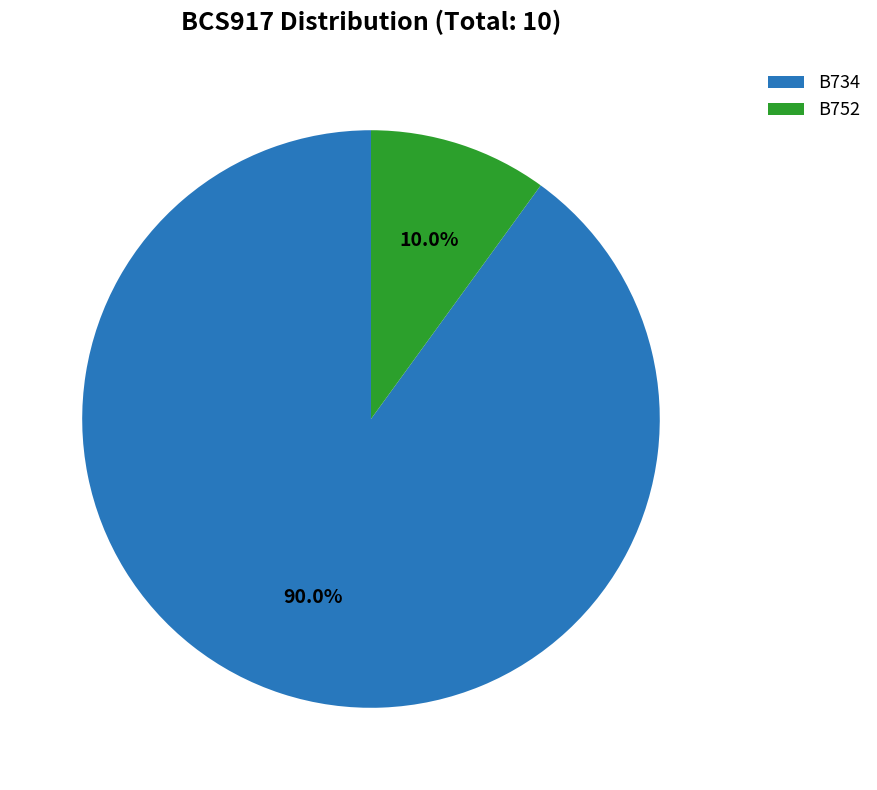

True or false: B752 accounts for 10% of the total.

True